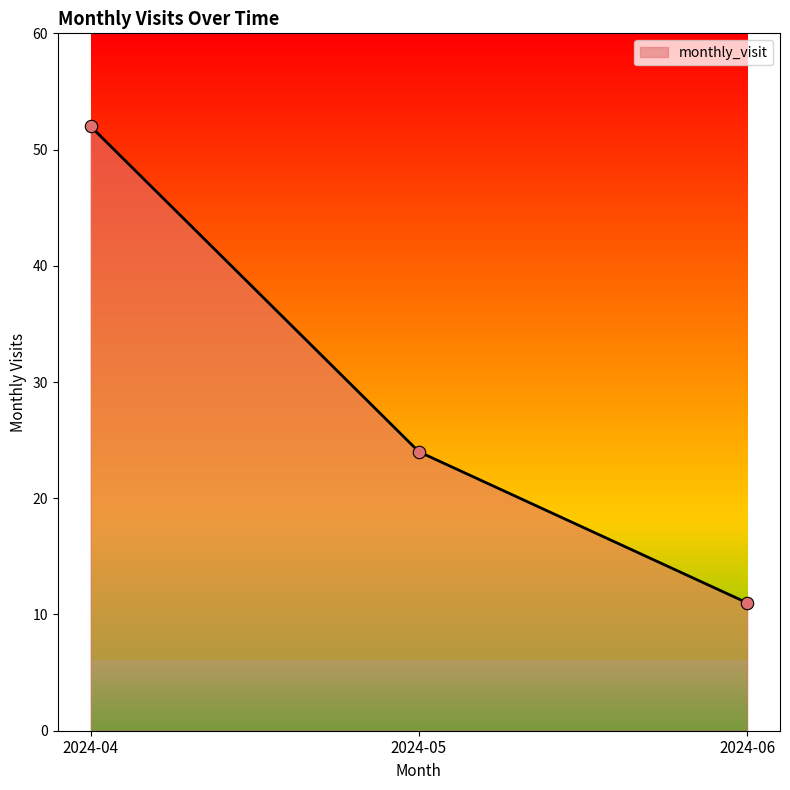

What is the change in value from 2024-04 to 2024-06?

-41